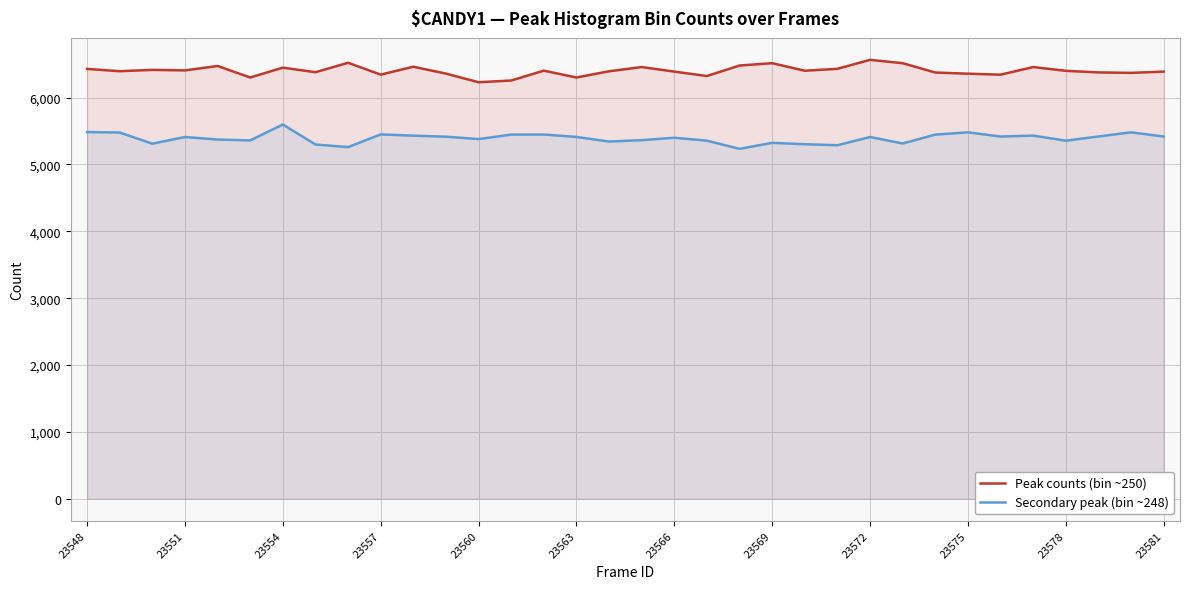

What is the difference between the Secondary peak (bin ~248) values at 16 and 25?

29